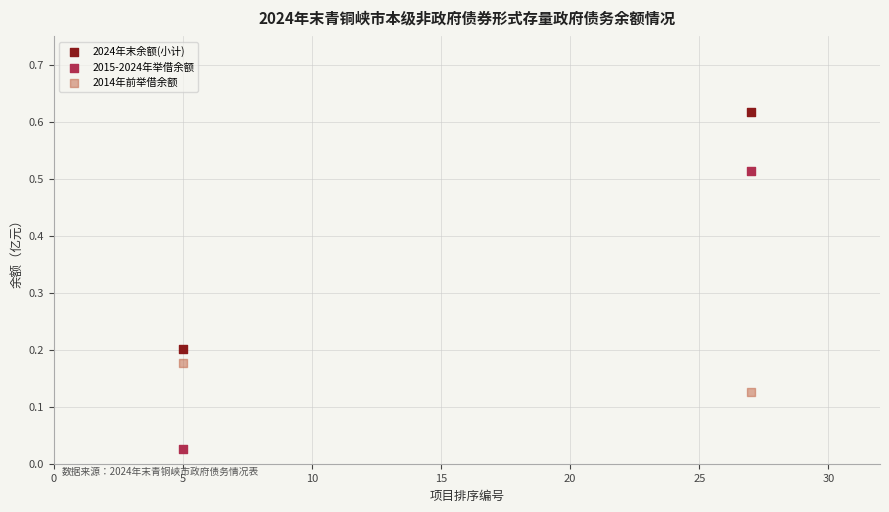

What are all the series names shown in the legend?

2024年末余额(小计), 2015-2024年举借余额, 2014年前举借余额